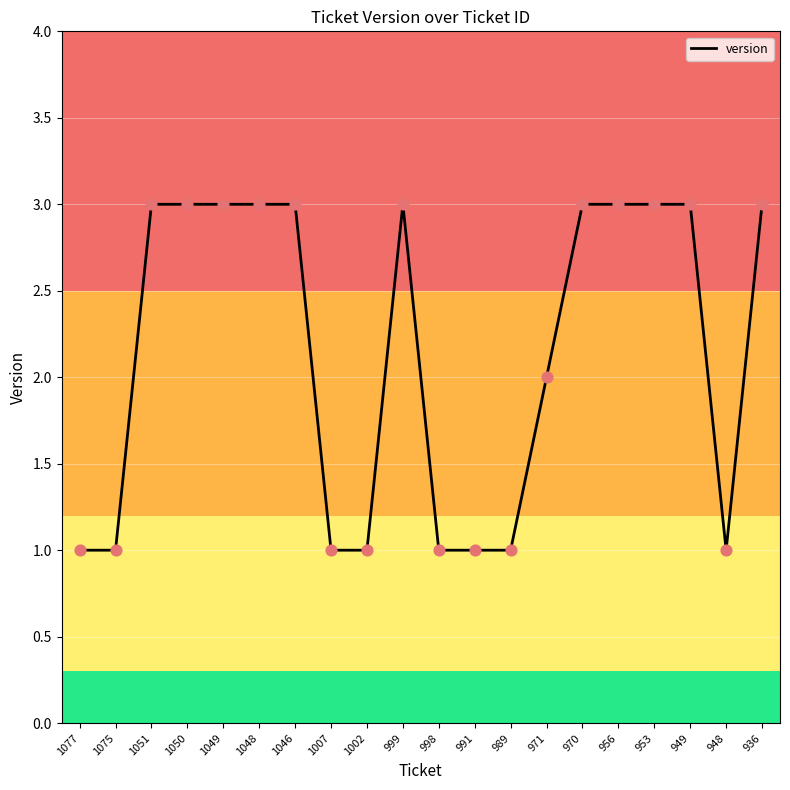

Approximately how many times larger is the value at 1007 compared to 1002?

1.0